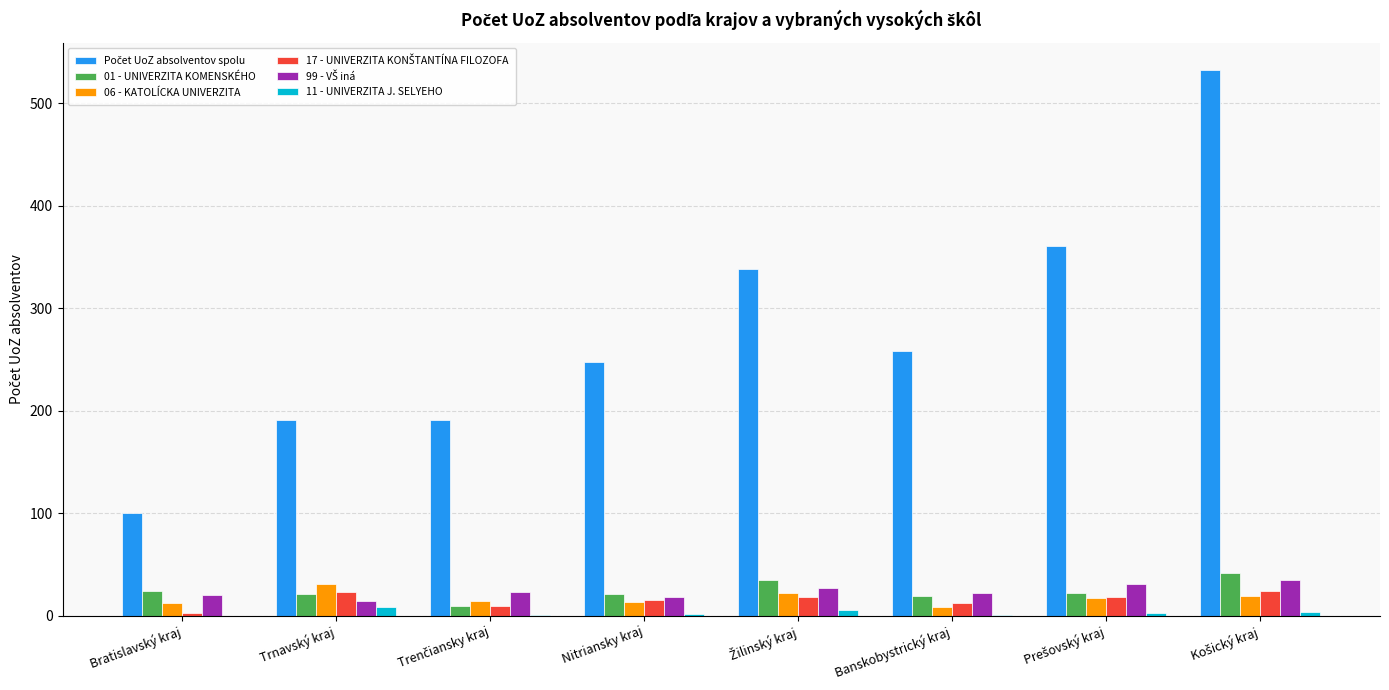

What is the greatest value displayed?

532